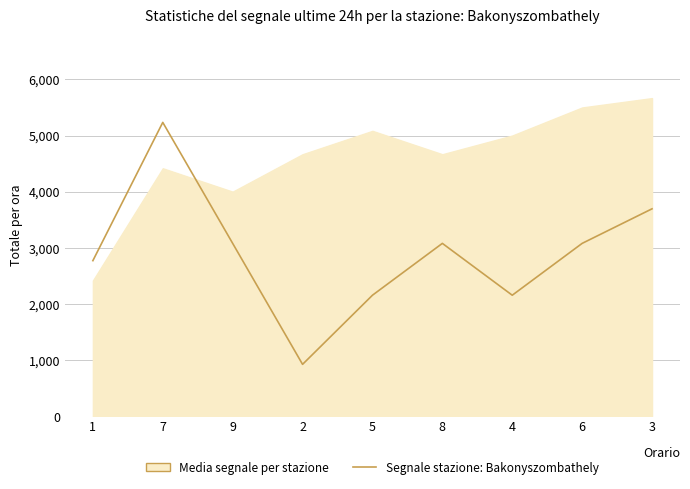

Reading left to right, what are all the values shown in this chart?

1=2770.8	7=5233.8	9=3078.7	2=923.6	5=2155.1	8=3078.7	4=2155.1	6=3078.7	3=3694.4